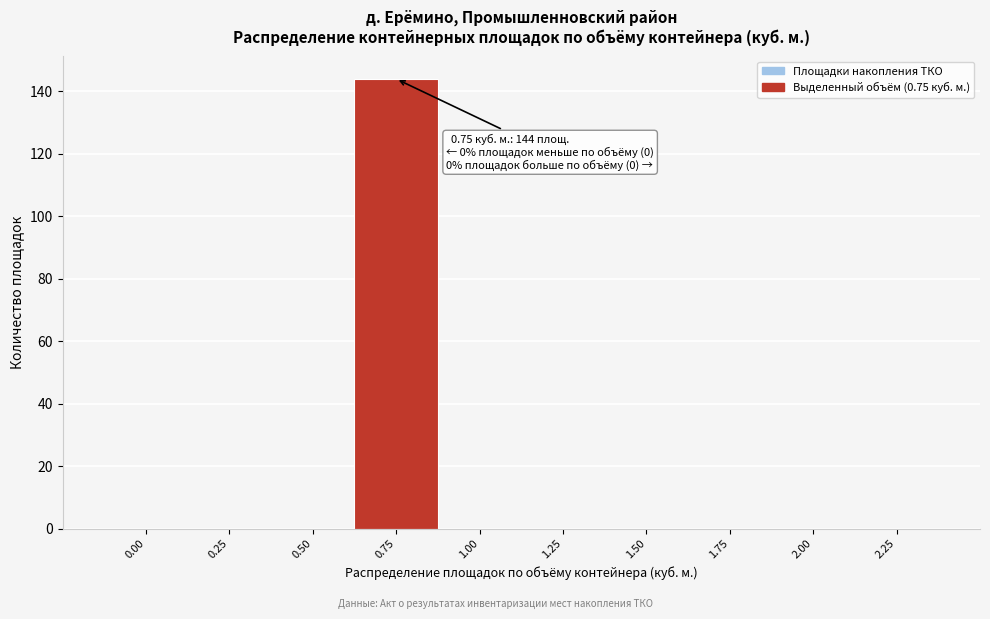

Reading left to right, list all the values displayed in this chart.

0.00=0	0.25=0	0.50=0	0.75=144	1.00=0	1.25=0	1.50=0	1.75=0	2.00=0	2.25=0